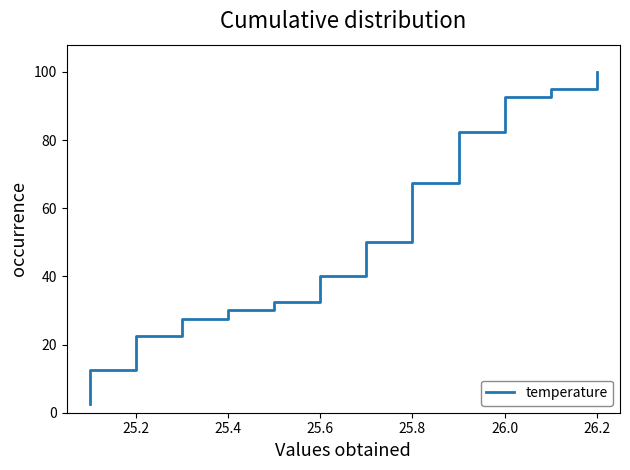

What position from the left is 11?

12